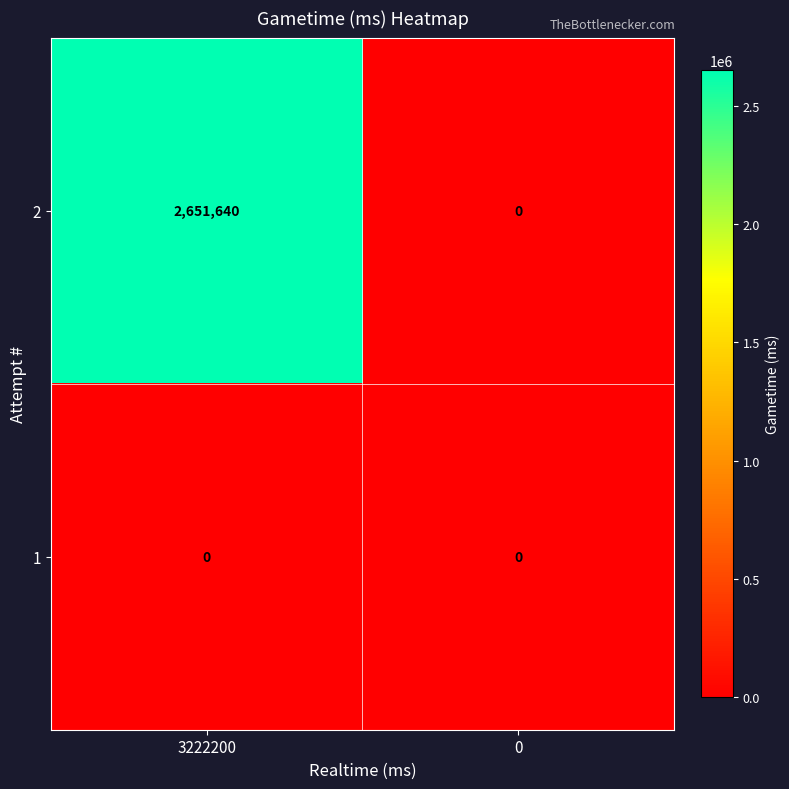

List the series in order of their overall mean, highest first.

2, 1